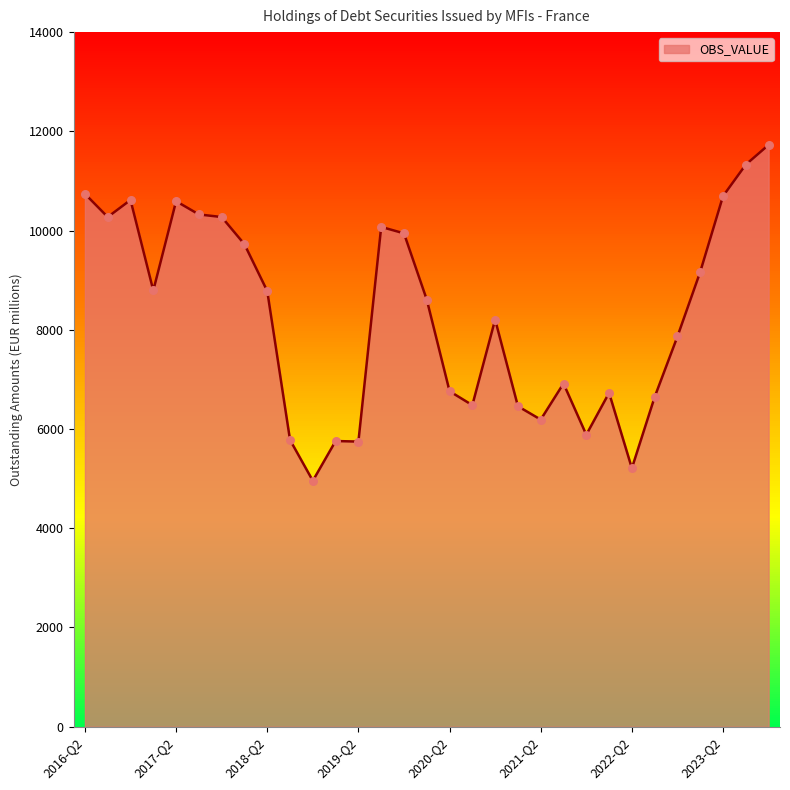

What is the difference between the maximum and minimum values?

6771